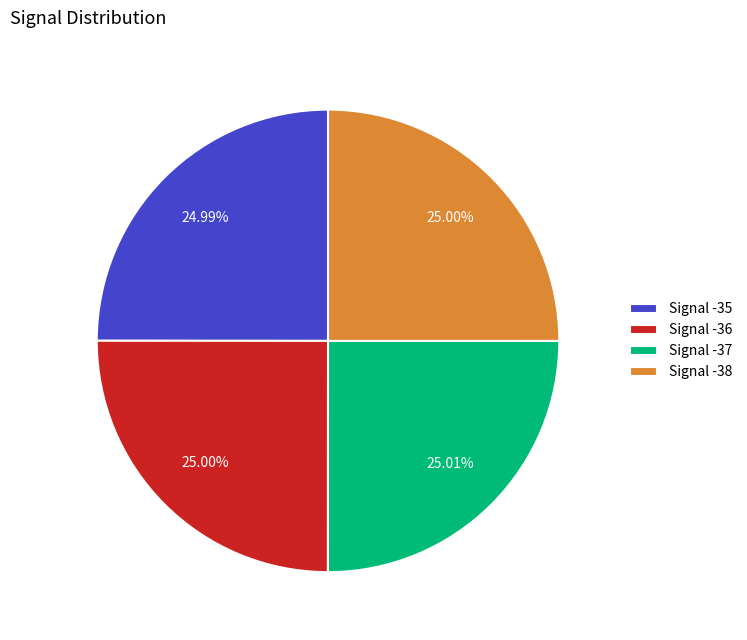

Is Signal -35 the majority of the pie?

No